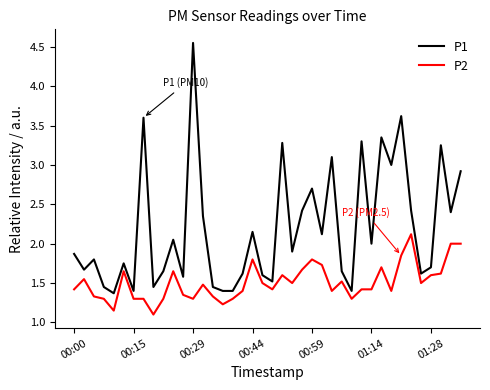

What is the difference between the maximum and minimum values in the P2 series?

1.0